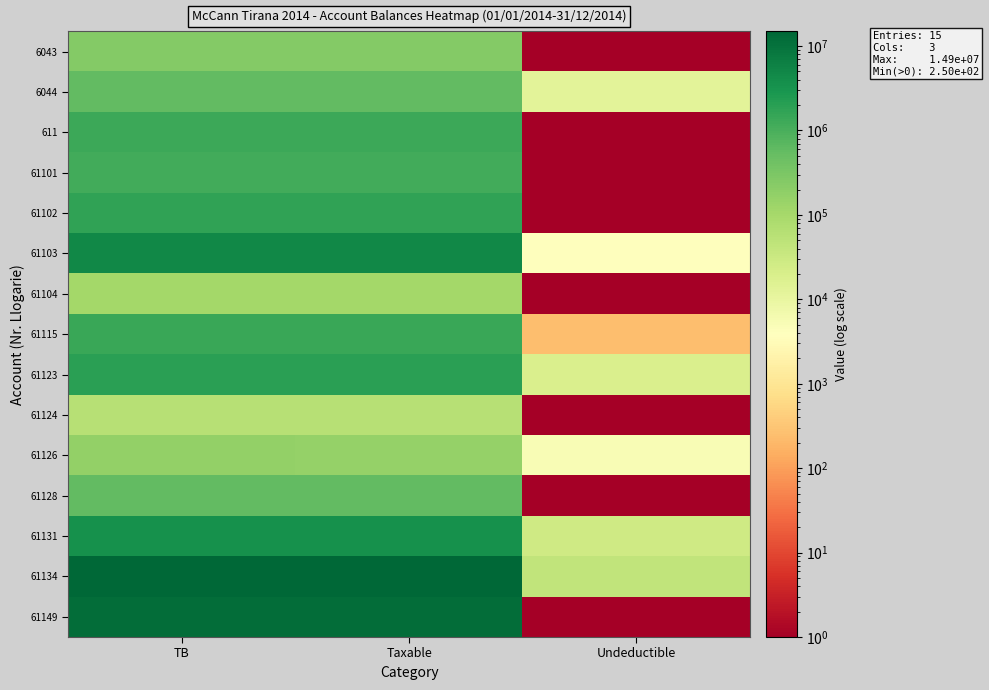

Reading left to right, transcribe all the data shown in this chart.

6043: TB=250227.1	Taxable=250227.1	Undeductible=0.1
6044: TB=588118.9	Taxable=575296.9	Undeductible=12822.0
611: TB=1366068.5	Taxable=1366068.5	Undeductible=0.1
61101: TB=1149043.7	Taxable=1149043.7	Undeductible=0.1
61102: TB=1735151.5	Taxable=1735151.5	Undeductible=0.1
61103: TB=4735066.9	Taxable=4731146.9	Undeductible=3920.0
61104: TB=105900.0	Taxable=105900.0	Undeductible=0.1
61115: TB=1434003.2	Taxable=1433753.2	Undeductible=250.0
61123: TB=2010362.2	Taxable=1991862.2	Undeductible=18500.0
61124: TB=61813.2	Taxable=61813.2	Undeductible=0.1
61126: TB=163090.0	Taxable=157990.0	Undeductible=5100.0
61128: TB=567460.5	Taxable=567460.5	Undeductible=0.1
61131: TB=3465988.5	Taxable=3437988.5	Undeductible=28000.0
61134: TB=14931158.8	Taxable=14887859.8	Undeductible=43299.0
61149: TB=11717876.6	Taxable=11717876.6	Undeductible=0.1